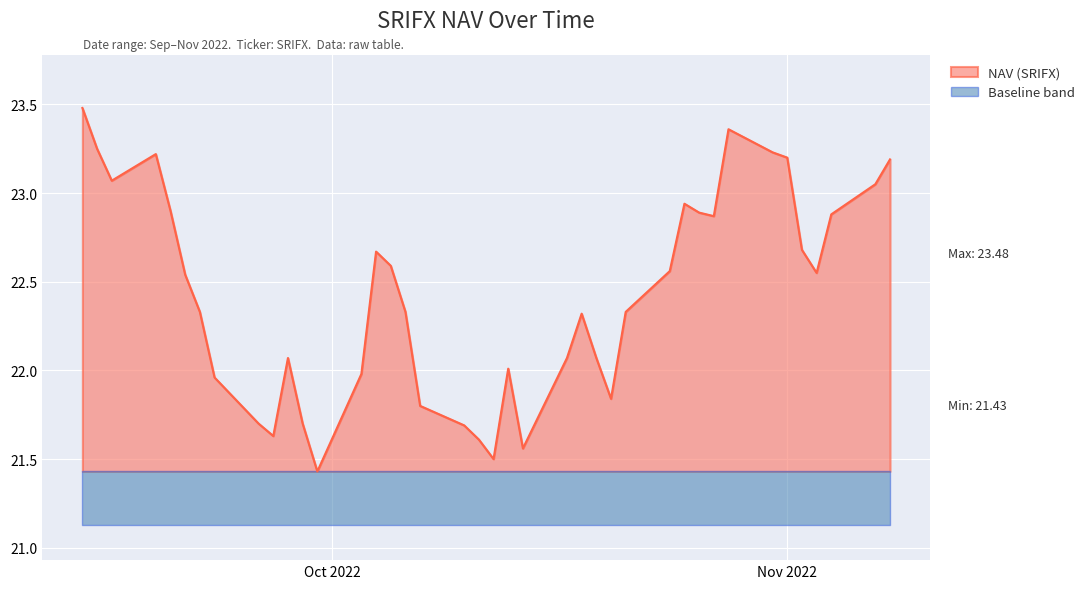

What are all the series names shown in the legend?

NAV (SRIFX), Baseline band